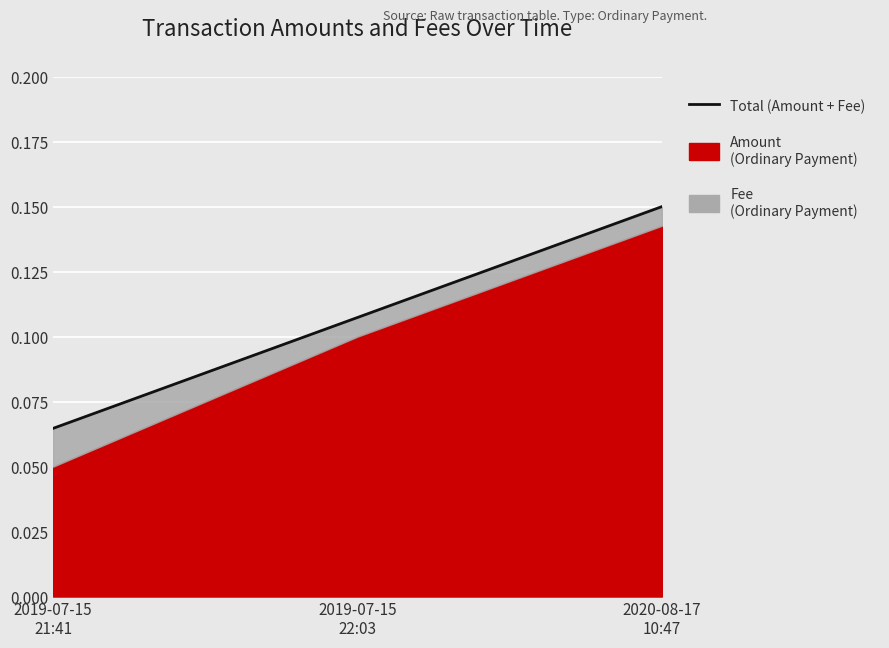

At which category does the chart reach its minimum across all series?

2019-07-15
21:41